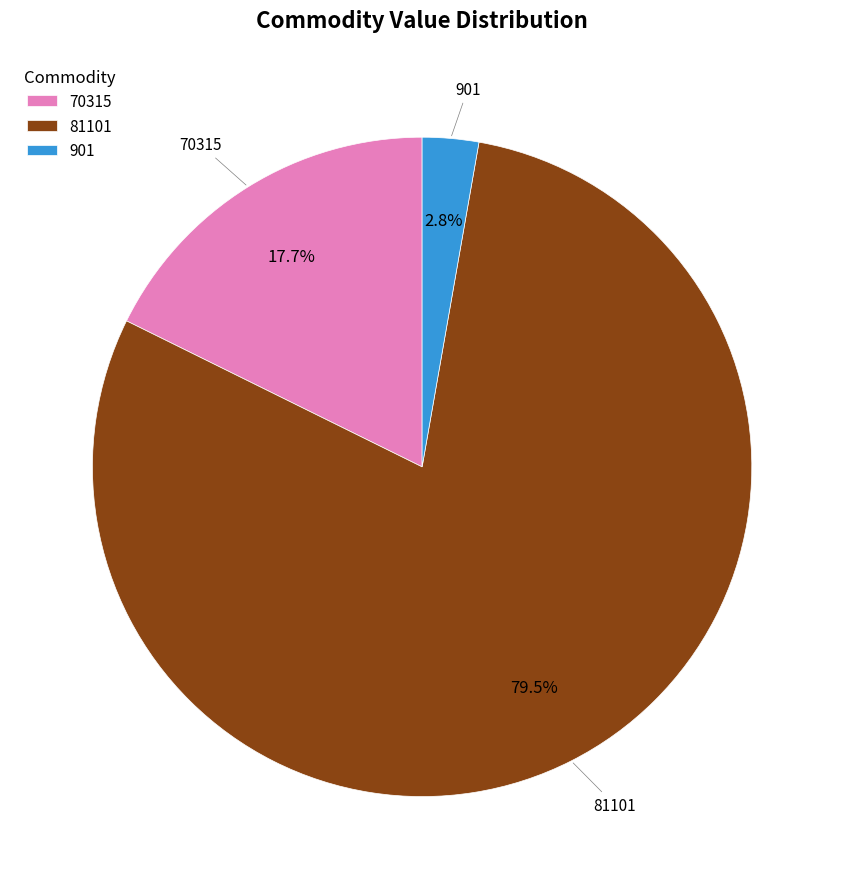

Does any single category account for the majority?

Yes